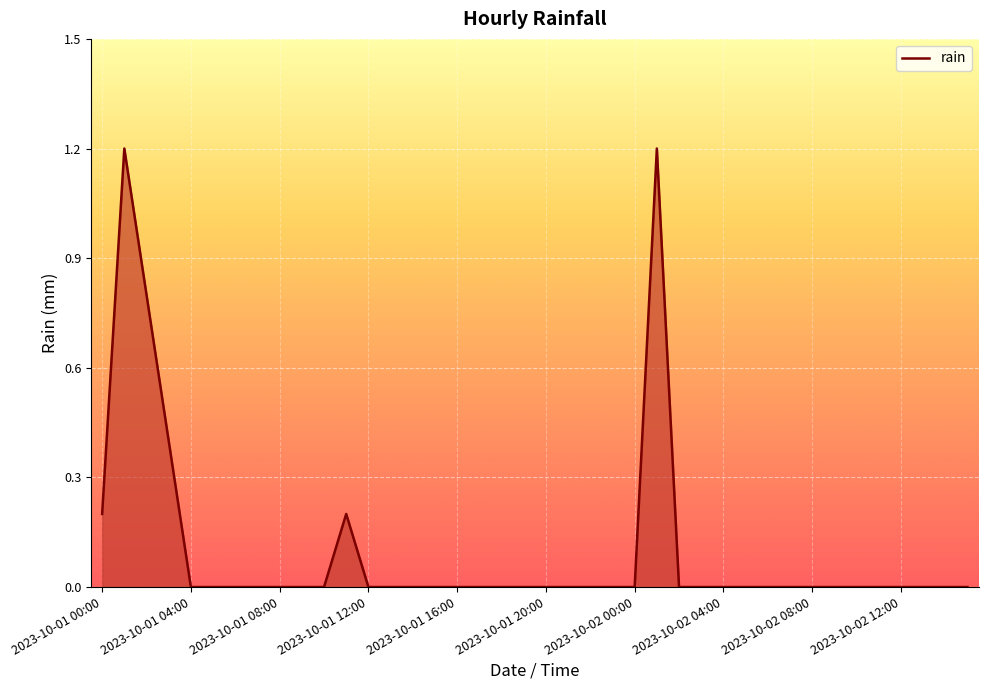

Does the chart display data point markers on the line(s)?

No